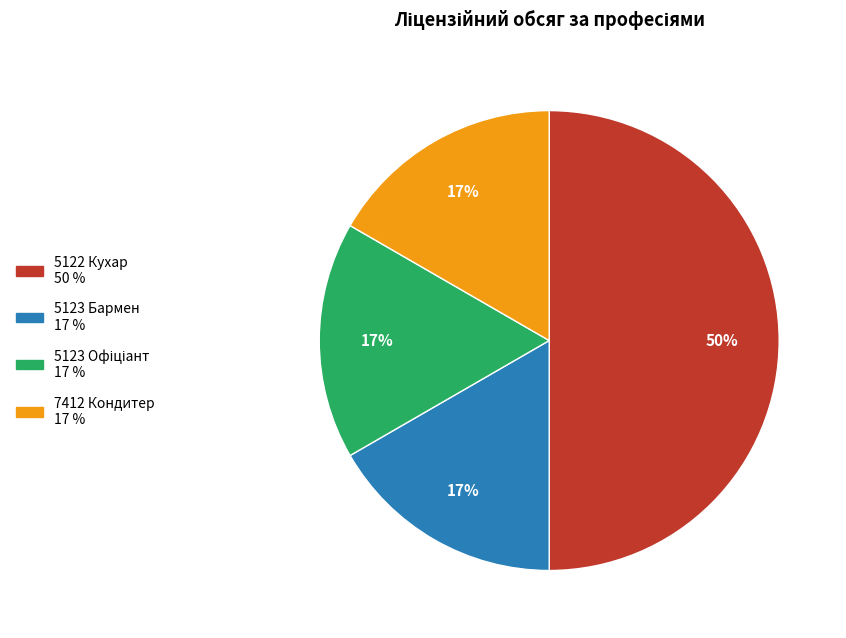

To the nearest percent, what is the average slice percentage?

25%